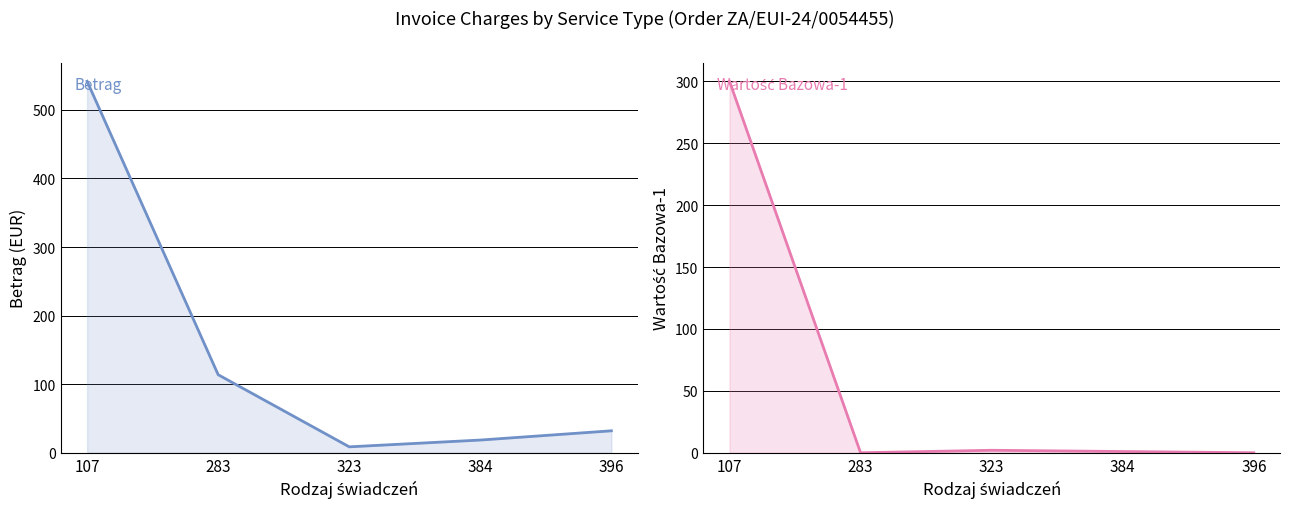

Rank the categories by Betrag value from highest to lowest.

107, 283, 396, 384, 323